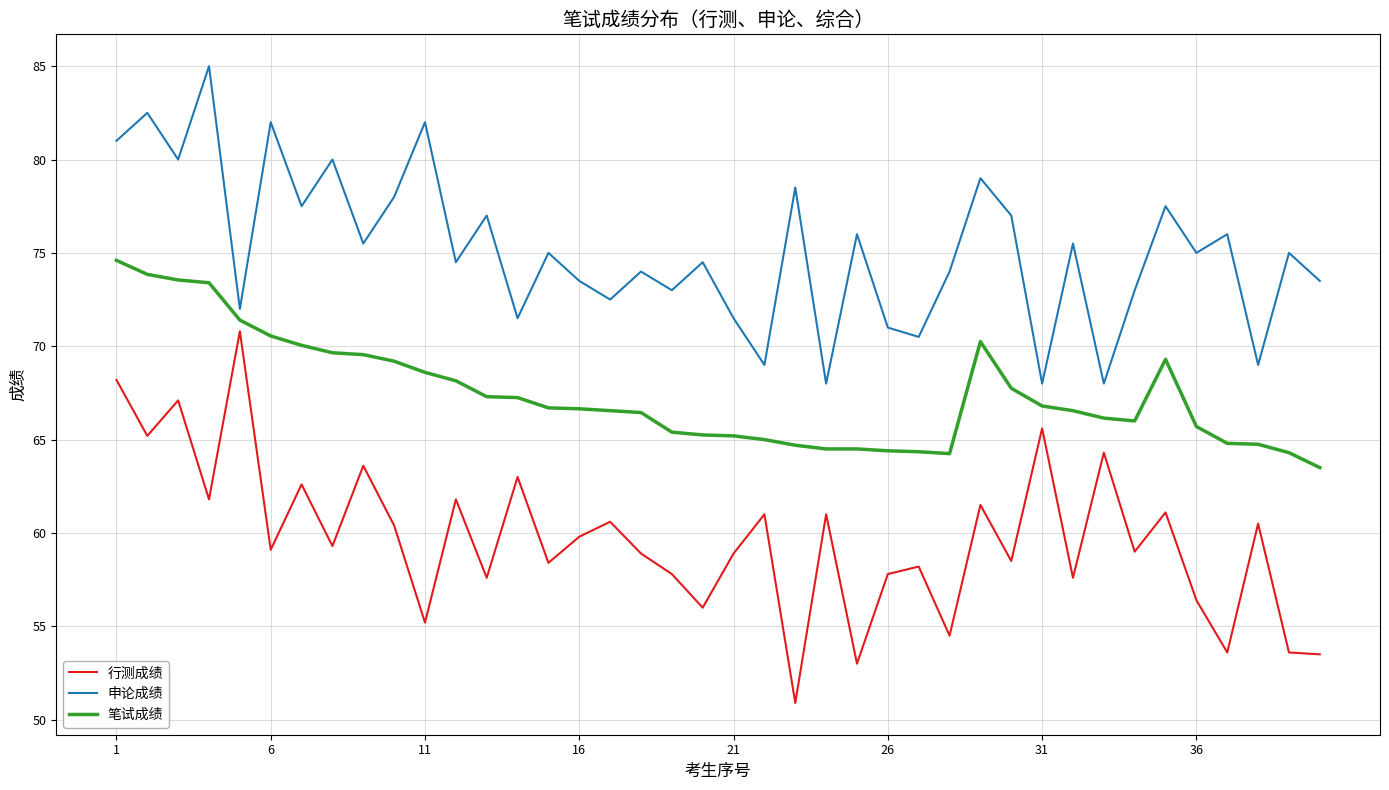

What is the maximum value shown in the chart?

85.0